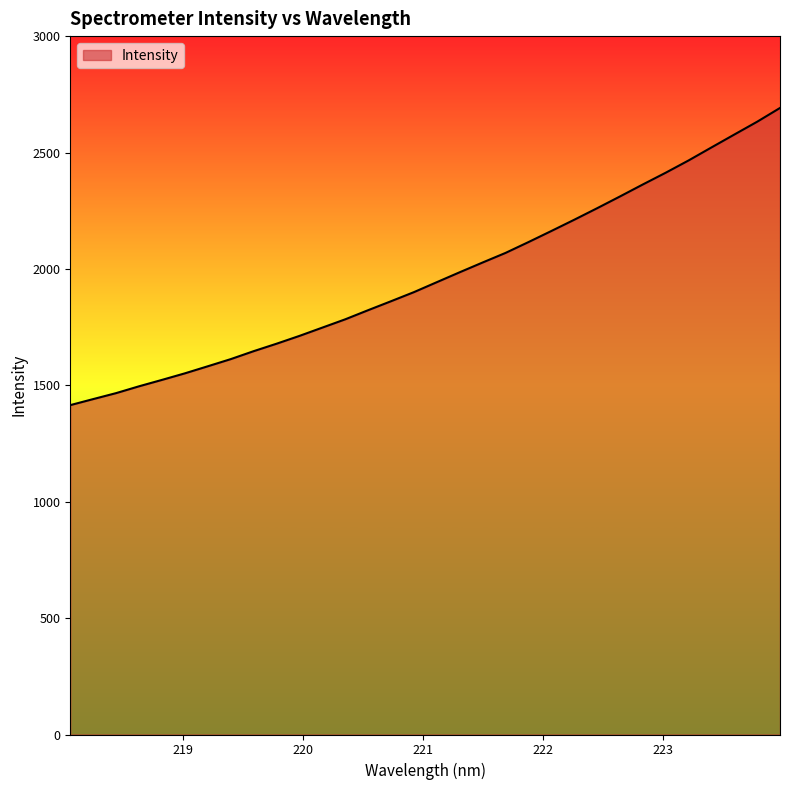

What is the smallest value displayed?

1414.9